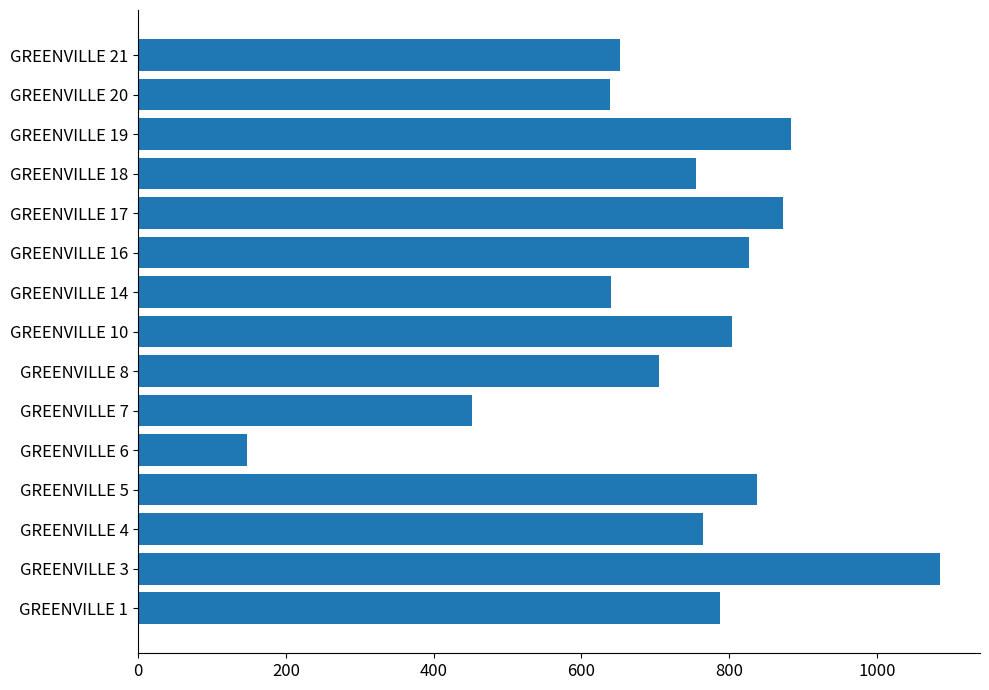

Count the number of categories in the chart.

15